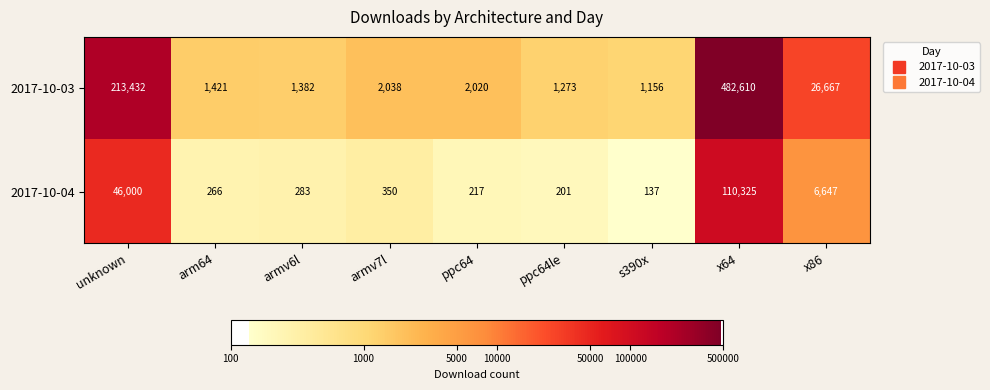

List the series in order of their overall mean, lowest first.

2017-10-04, 2017-10-03